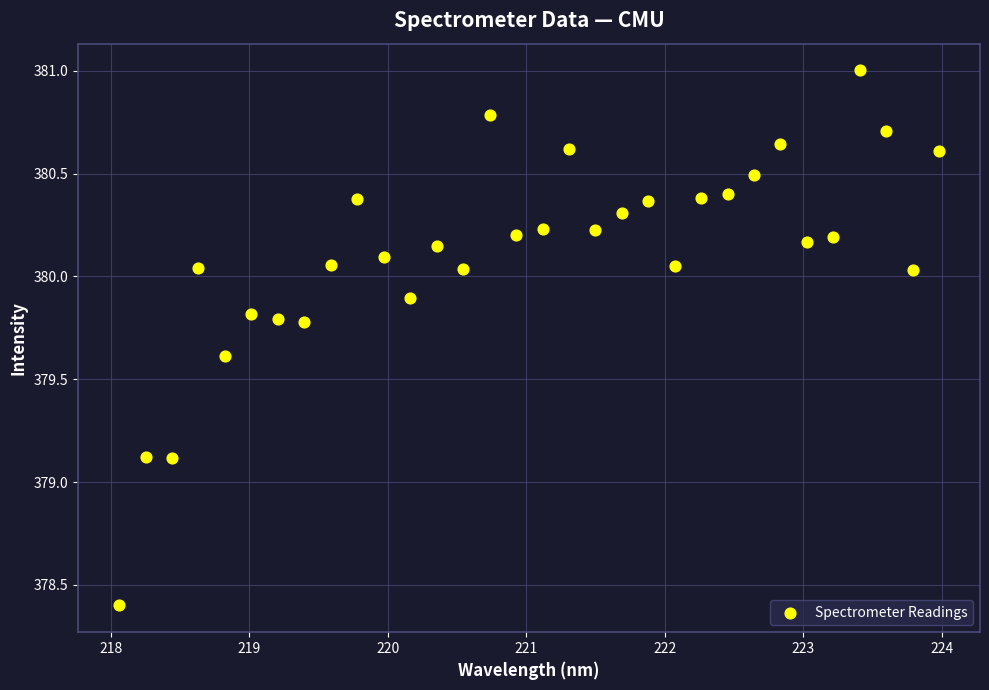

What is the range of Y values (max minus min)?

2.6